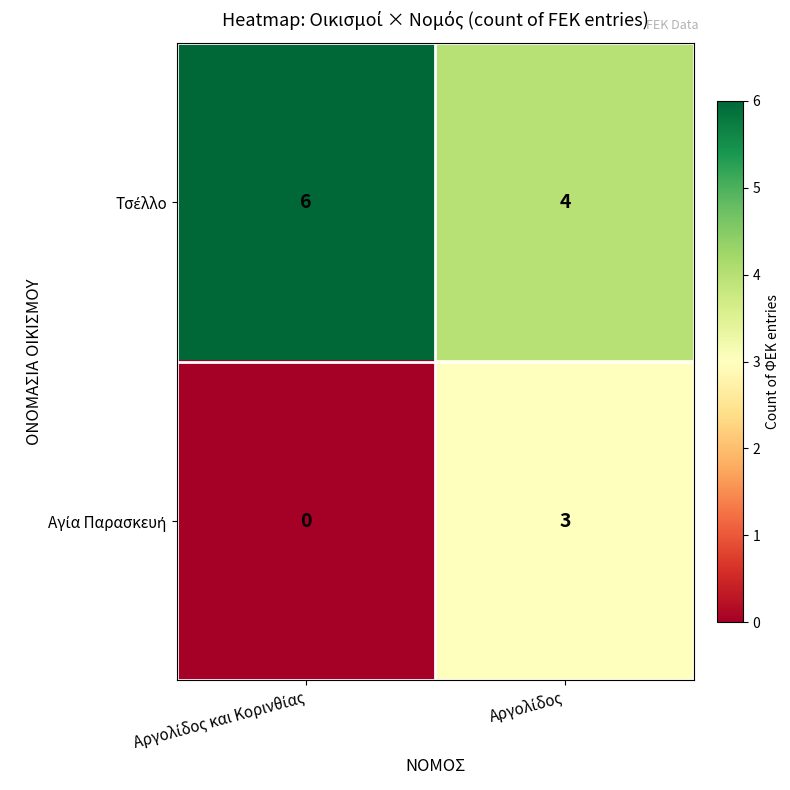

What is the maximum value shown in the chart?

6